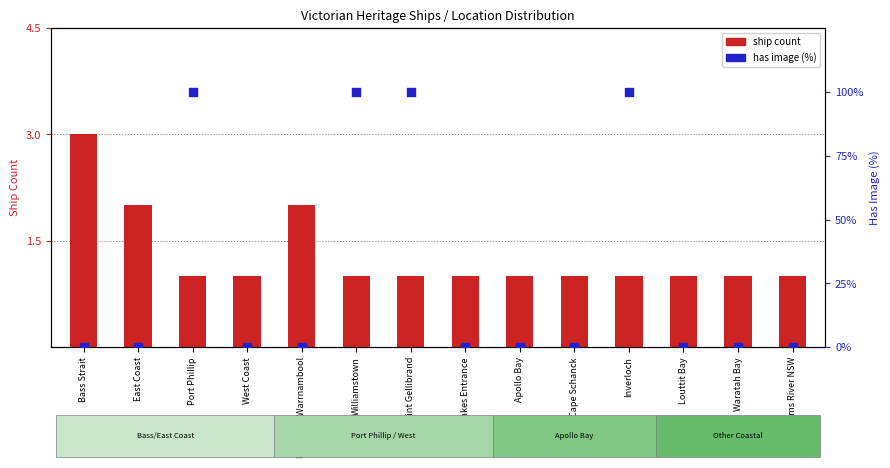

What is the total value across all series at Waratah Bay?

1